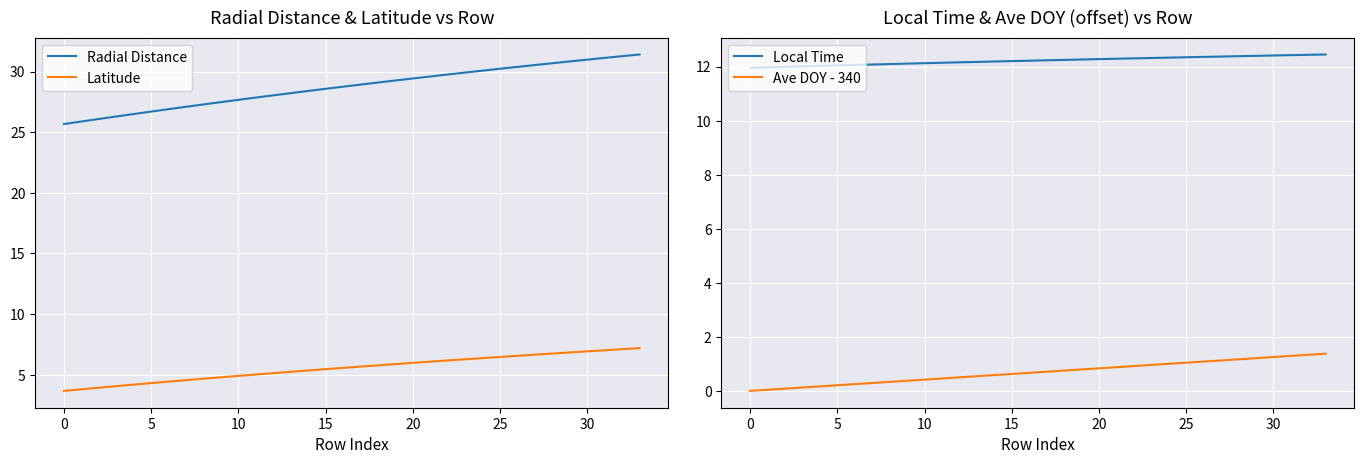

What are all the series names shown in the legend?

Radial Distance, Latitude, Local Time, Ave DOY - 340